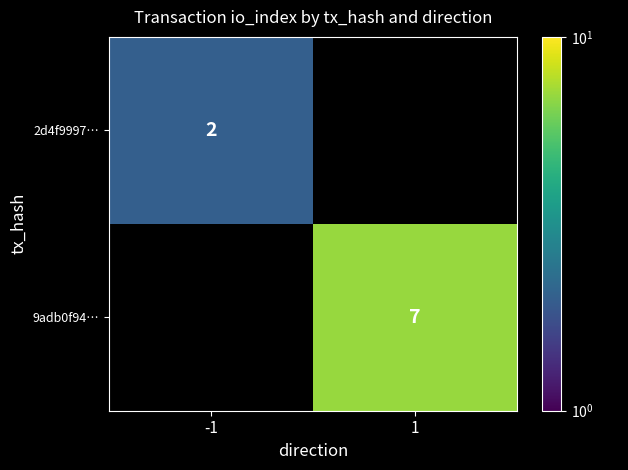

The value of 9adb0f94… at 1 is 5. True or false?

False